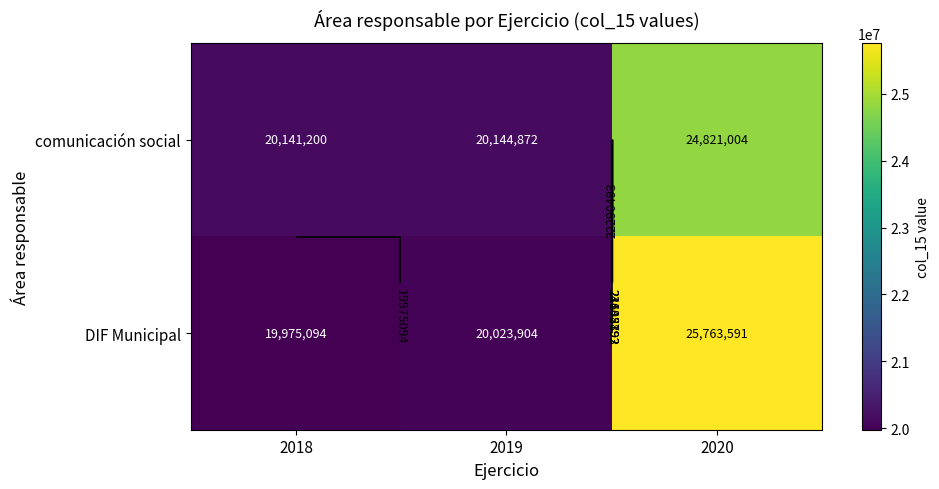

What is the difference between the maximum and second lowest values in the DIF Municipal series?

5739687